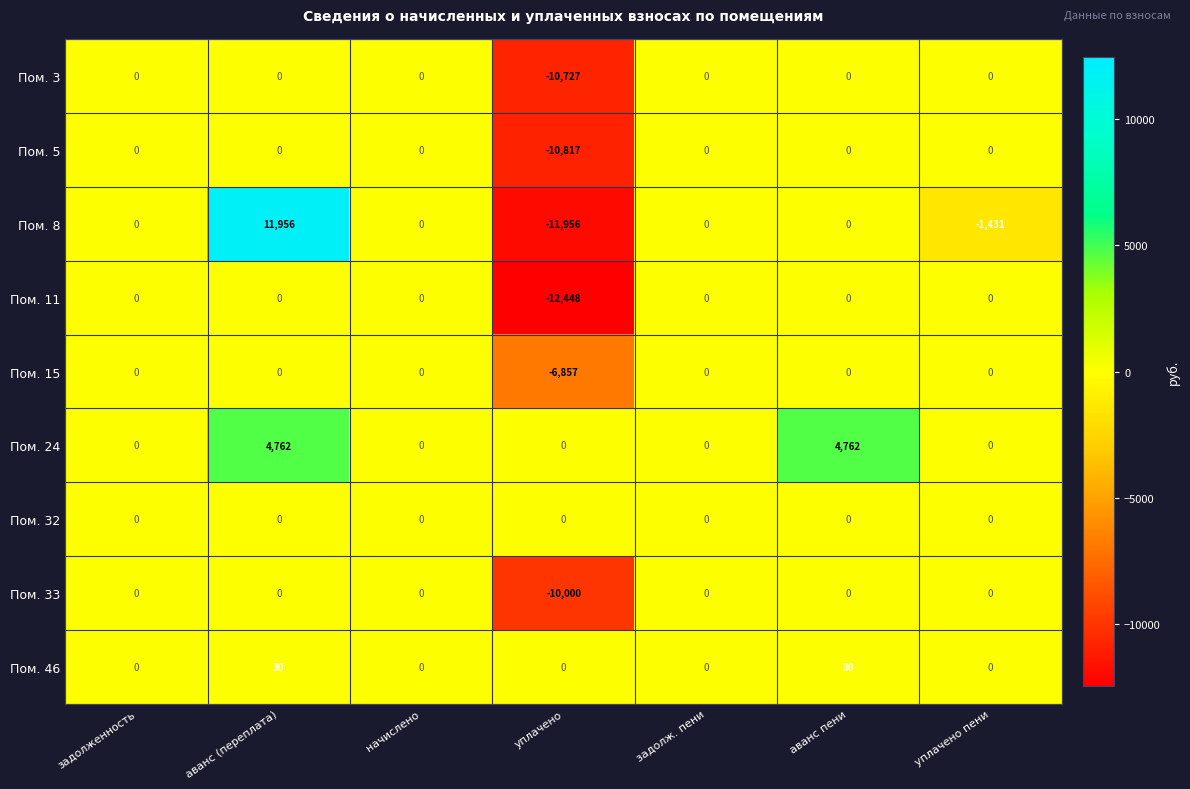

The Пом. 46 series shows 0 at задолж. пени. True or false?

True